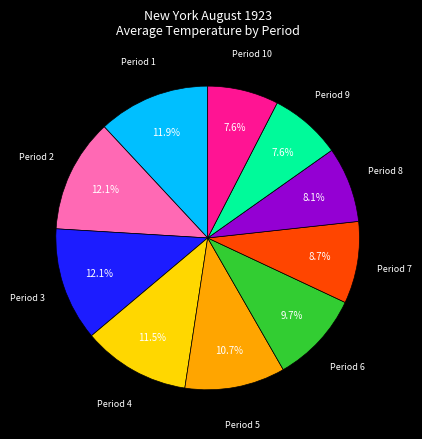

Does any single category account for the majority?

No